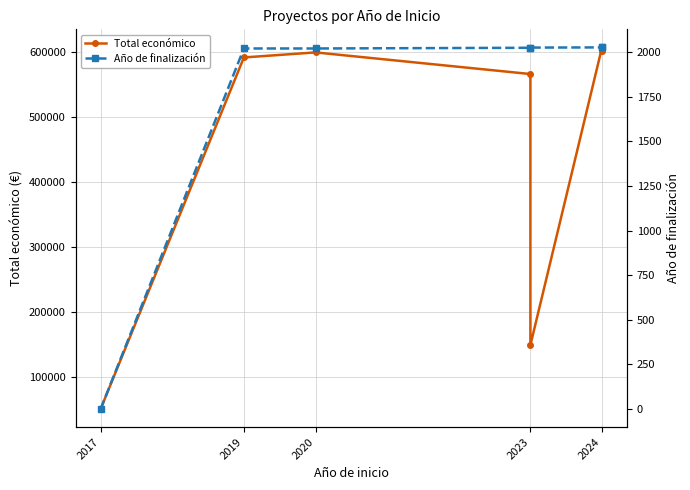

How many data points in Total económico are above 591878?

3